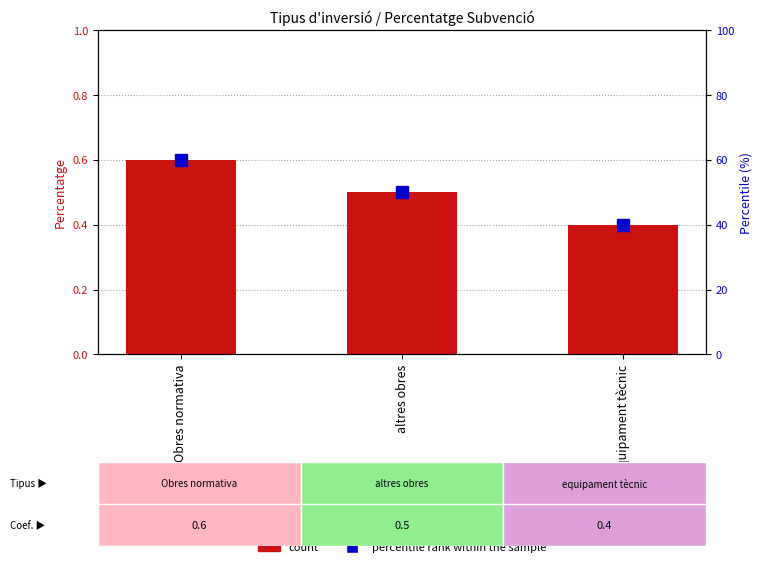

How many series are shown in this chart?

1